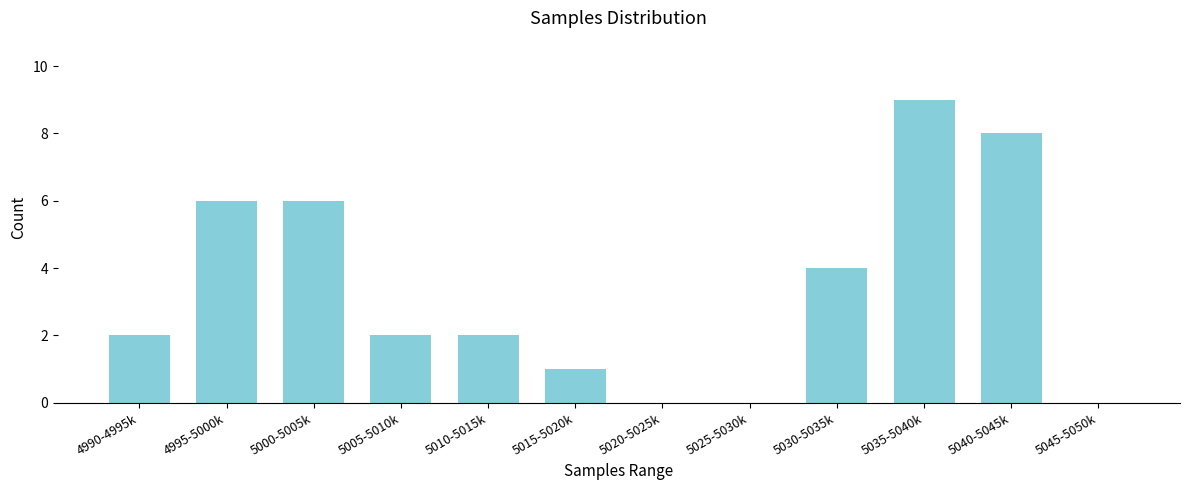

Reading left to right, what are all the values shown in this chart?

4990-4995k=2	4995-5000k=6	5000-5005k=6	5005-5010k=2	5010-5015k=2	5015-5020k=1	5020-5025k=0	5025-5030k=0	5030-5035k=4	5035-5040k=9	5040-5045k=8	5045-5050k=0